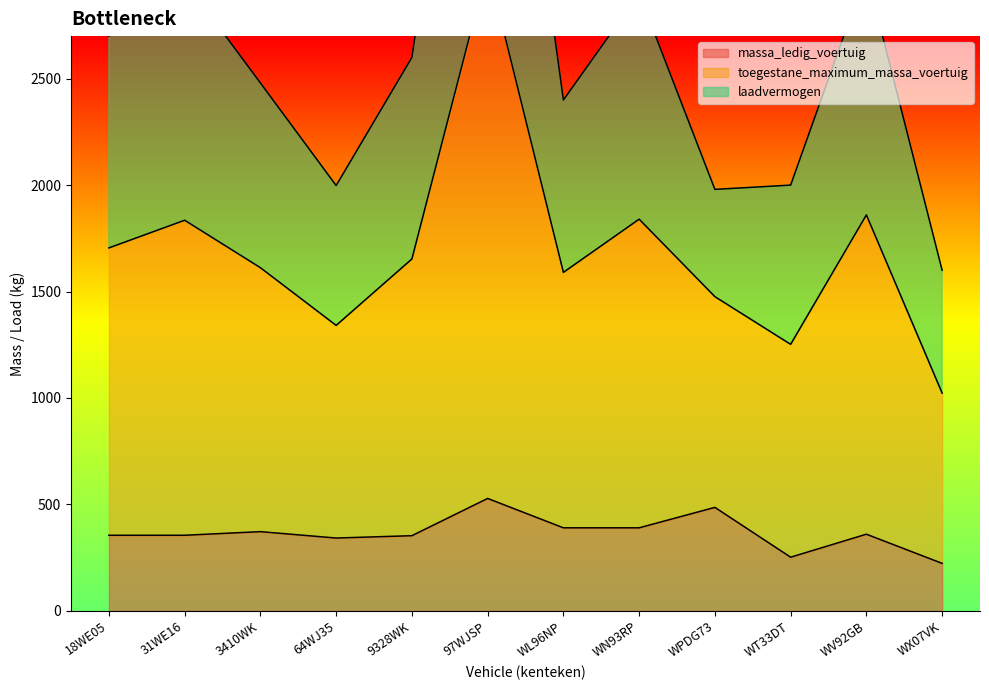

What is the value of the toegestane_maximum_massa_voertuig point at the 11th from the left?

3000